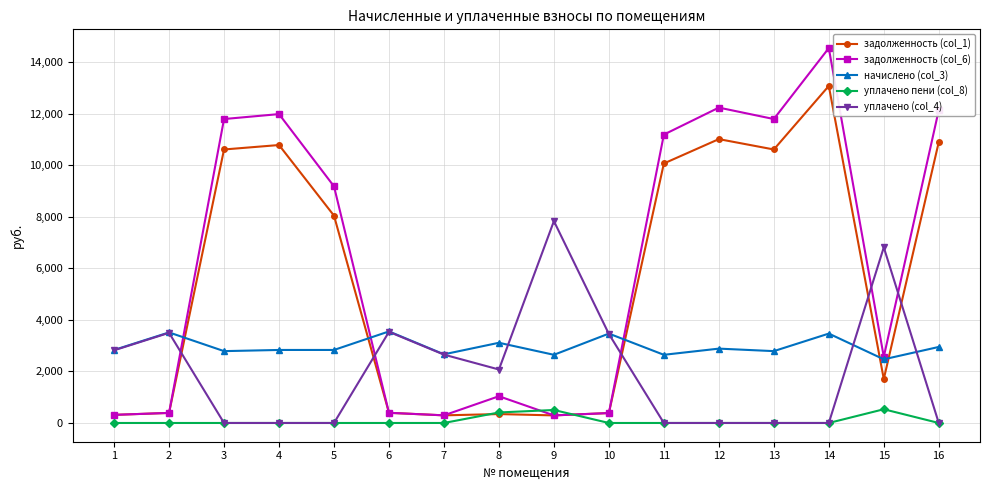

How many data points in задолженность (col_1) are above 8040?

8